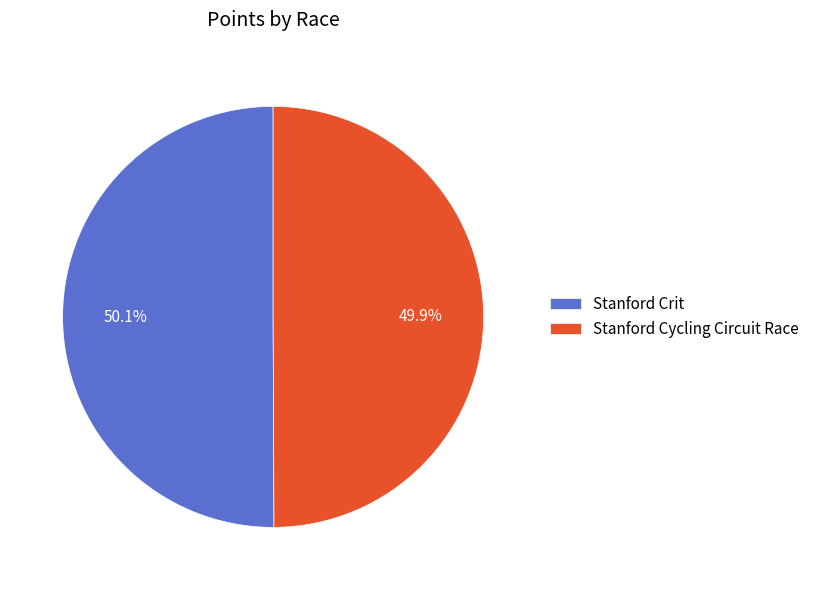

What is the ratio of the value at Stanford Crit to the value at Stanford Cycling Circuit Race?

1.0